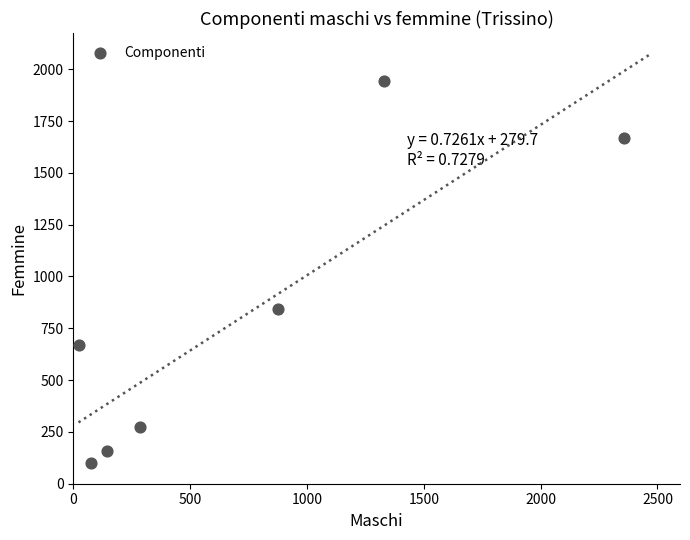

What is the average X value?

727.2